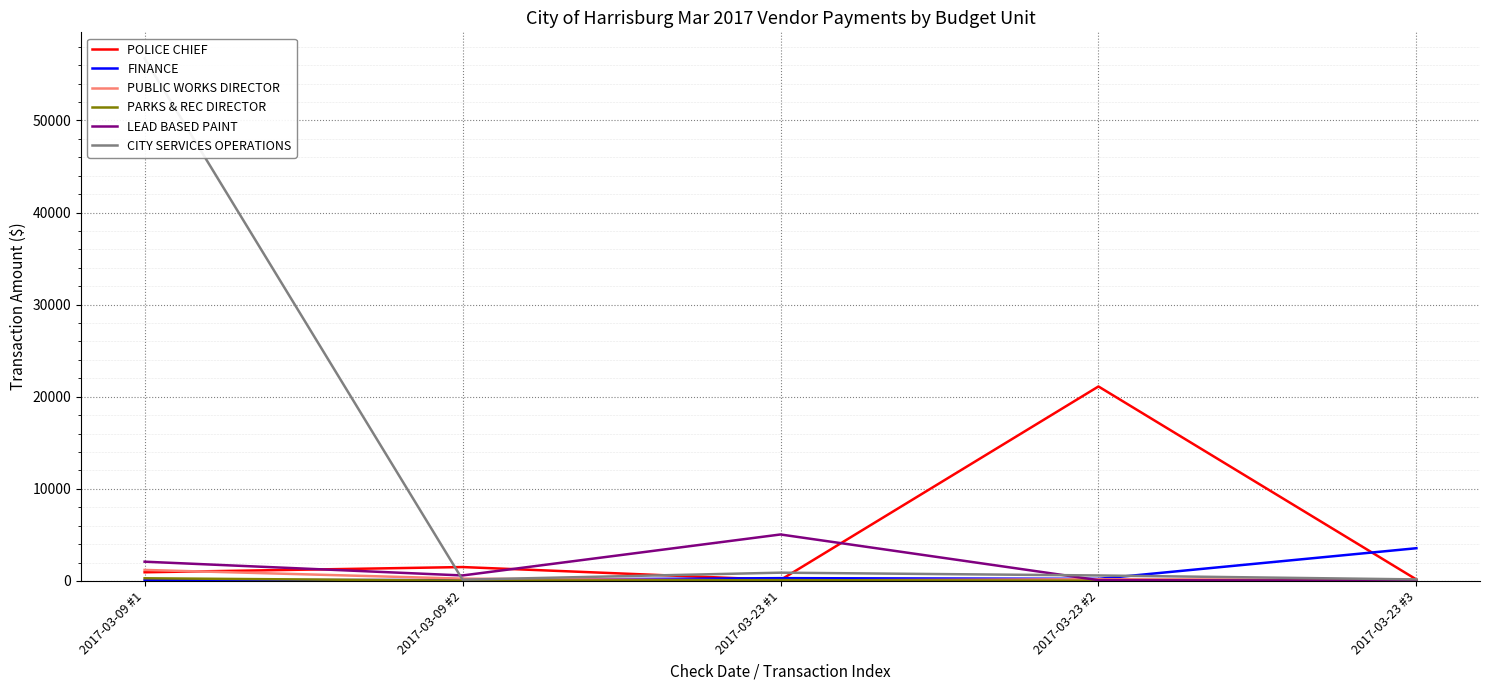

What is the sum of all CITY SERVICES OPERATIONS values?

58542.8